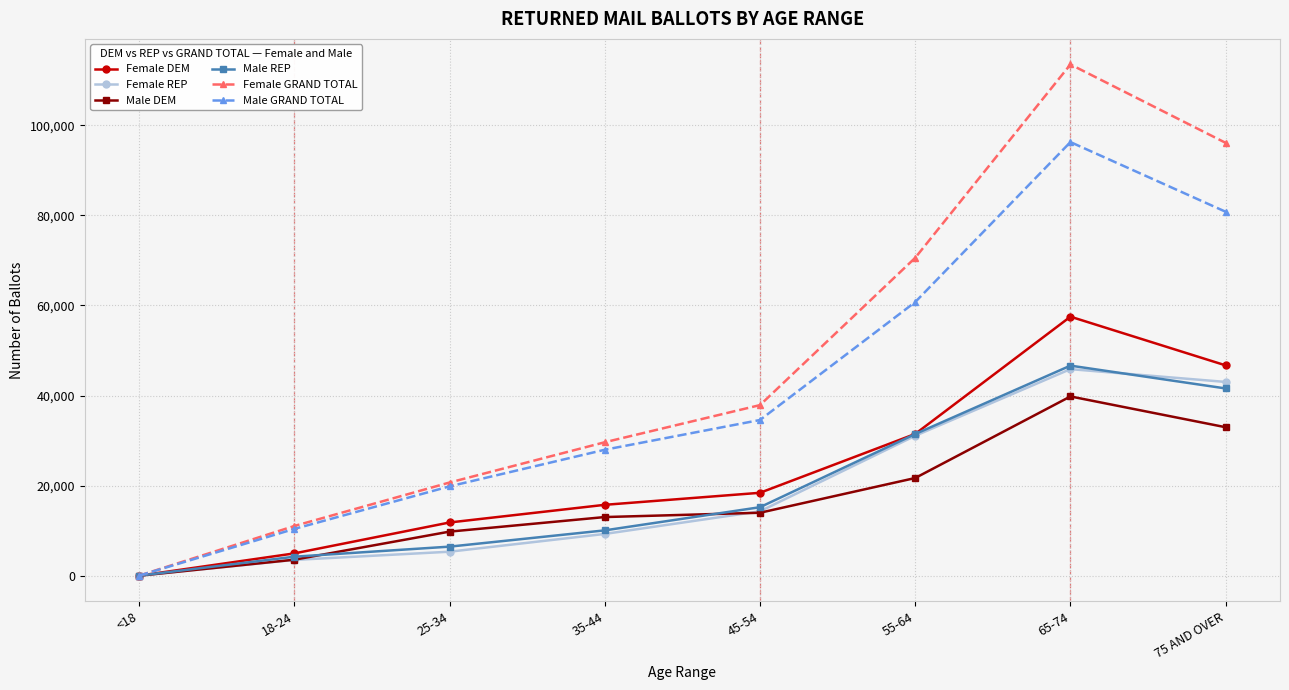

How many categories are shown in the chart?

8